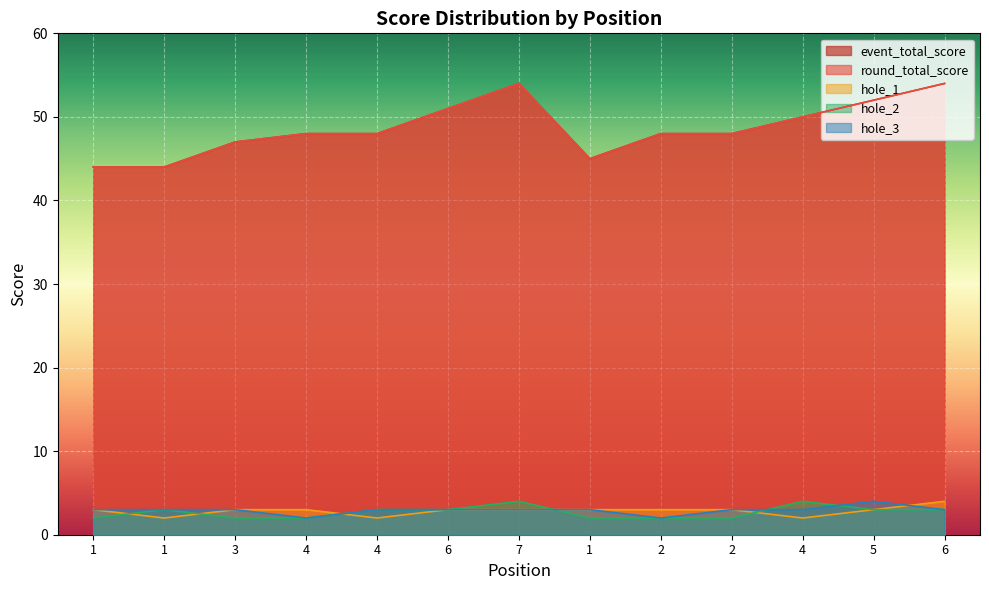

Is the value of hole_3 at 4 greater than the value of hole_1 at 1?

No